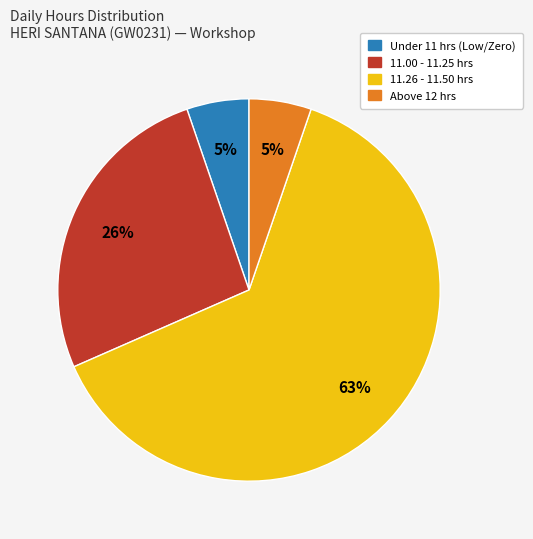

To the nearest percent, what is the average slice percentage?

25%